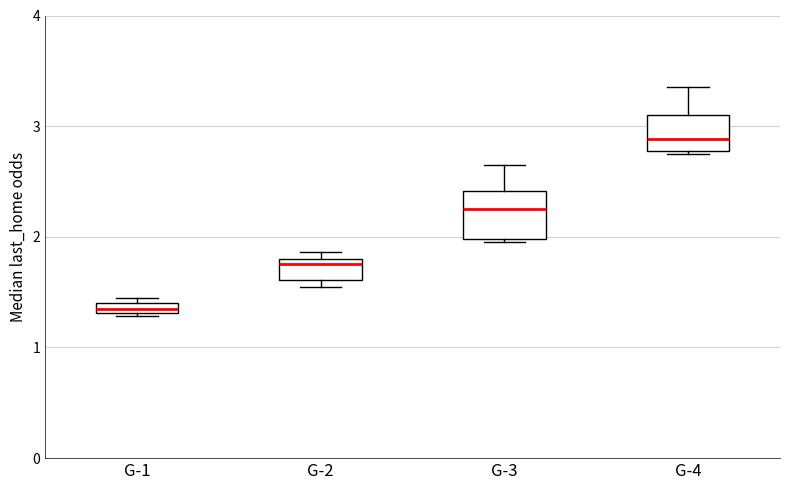

Which box is the tallest, from its lower edge to its upper edge?

G-3